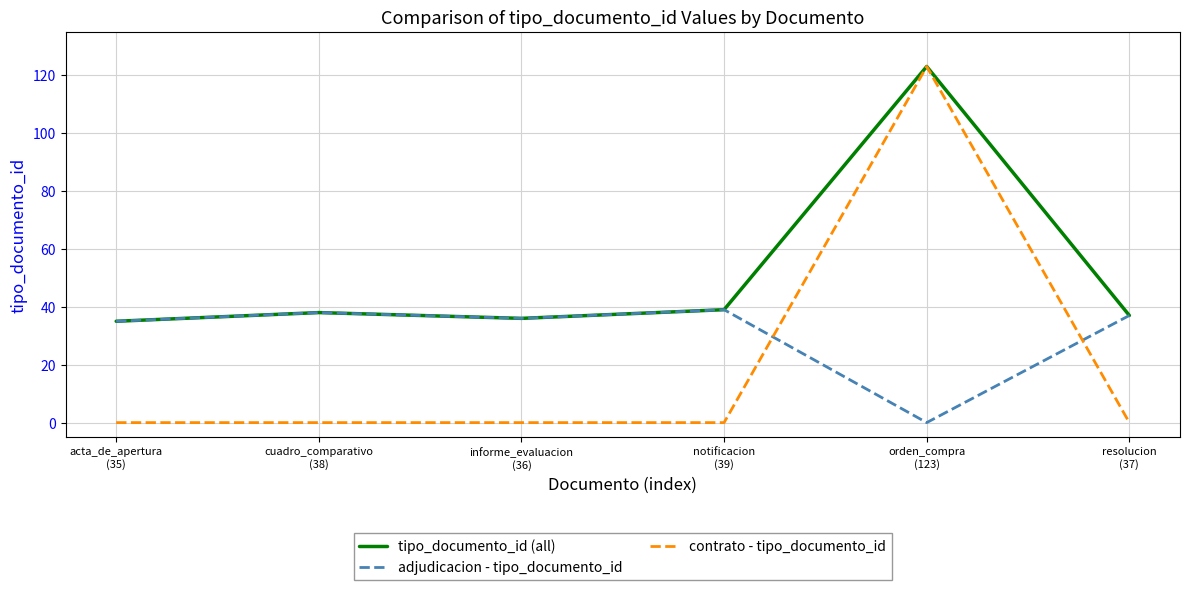

What is the sum of the adjudicacion - tipo_documento_id values at informe_evaluacion
(36) and resolucion
(37)?

73